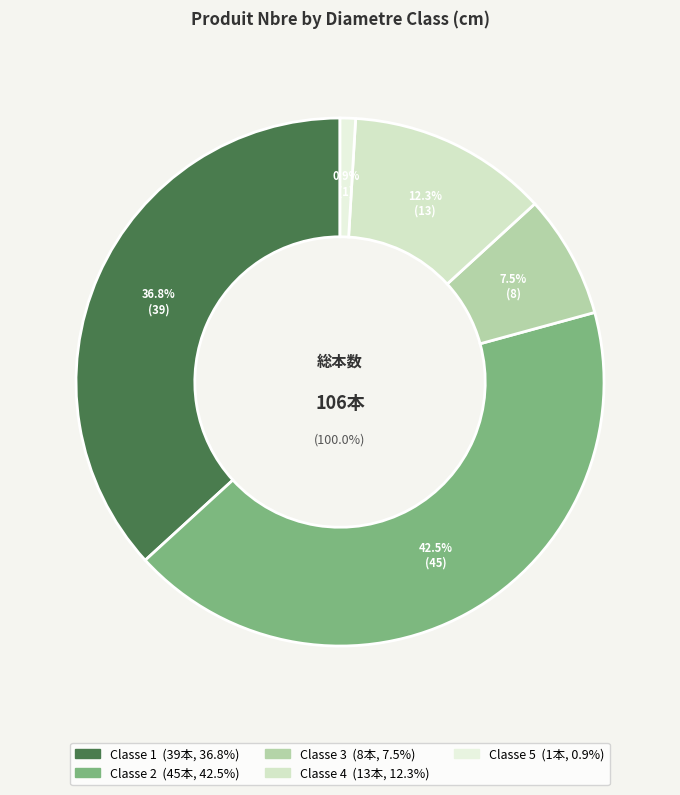

How many slices are in this pie chart?

5